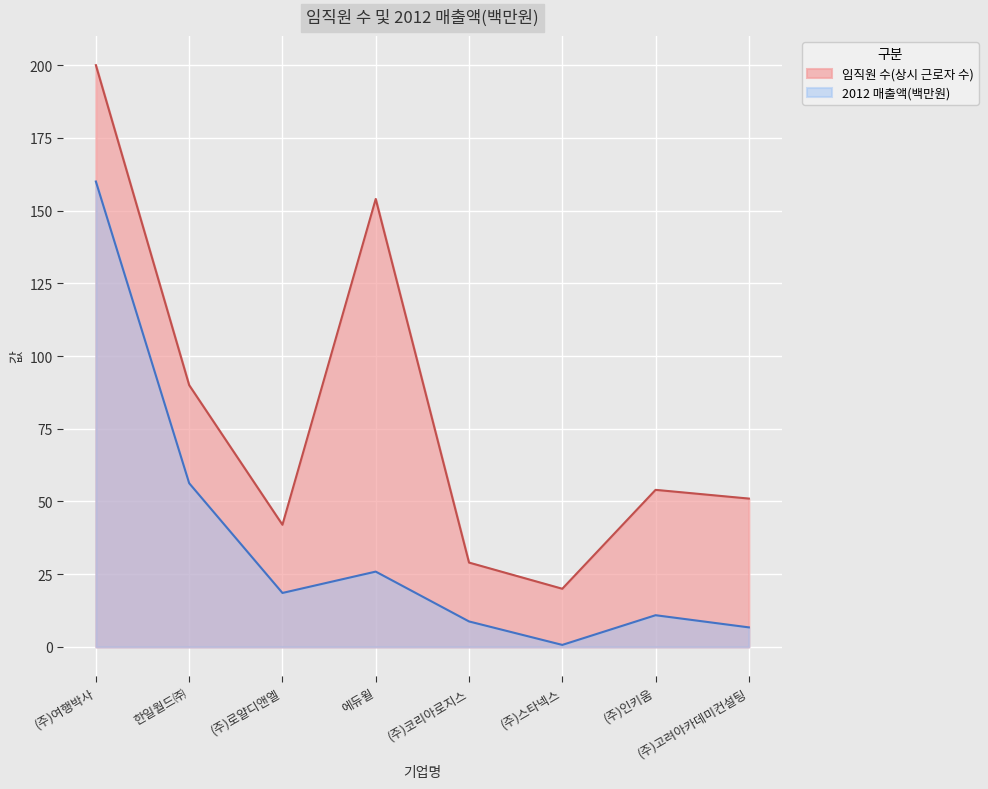

Is it true that 임직원 수(상시 근로자 수) equals 45.0 at (주)코리아로지스?

False